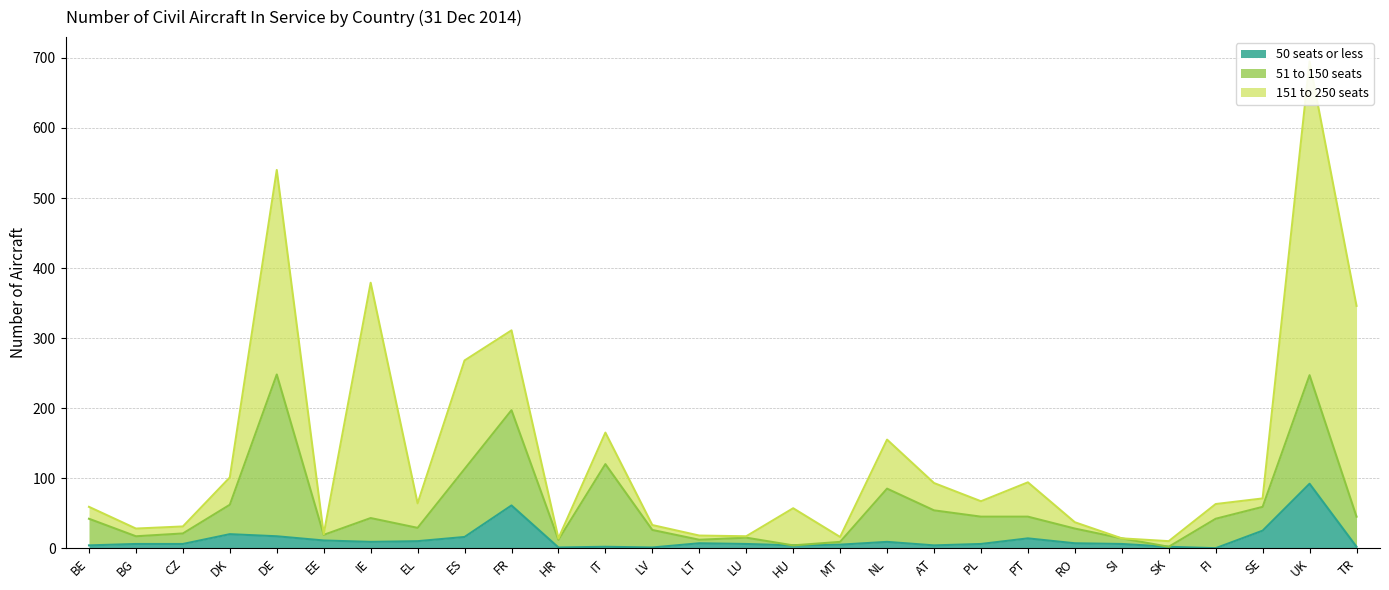

What are all the series names shown in the legend?

50 seats or less, 51 to 150 seats, 151 to 250 seats